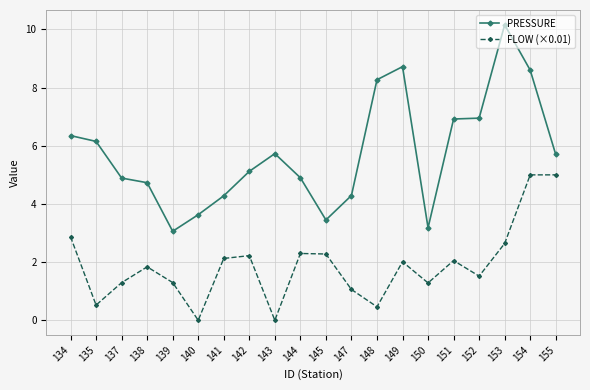

List the series in order of their overall mean, lowest first.

FLOW (×0.01), PRESSURE